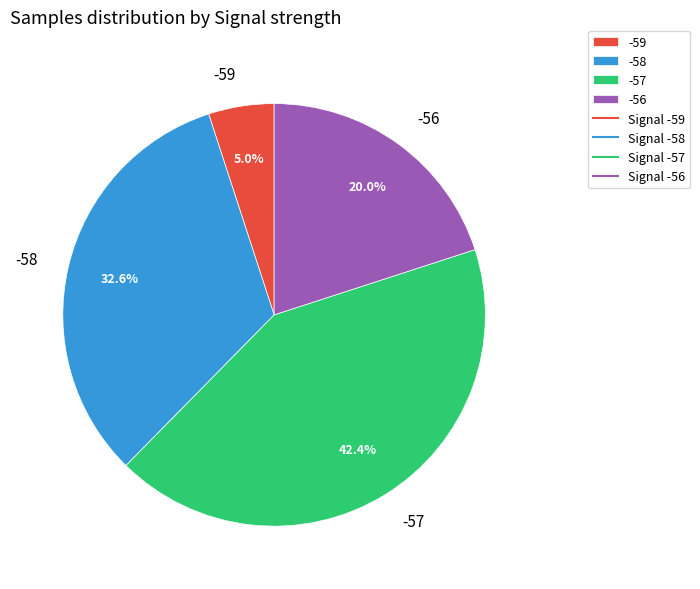

Is there any slice that represents more than half of the pie?

No